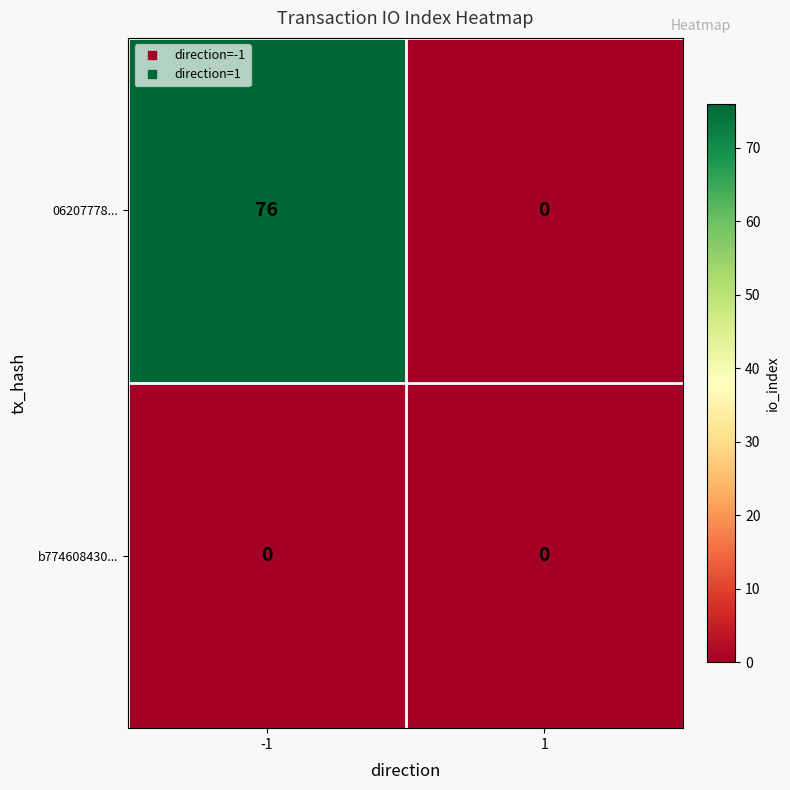

List the series in order of their peak value, highest first.

06207778..., b774608430...